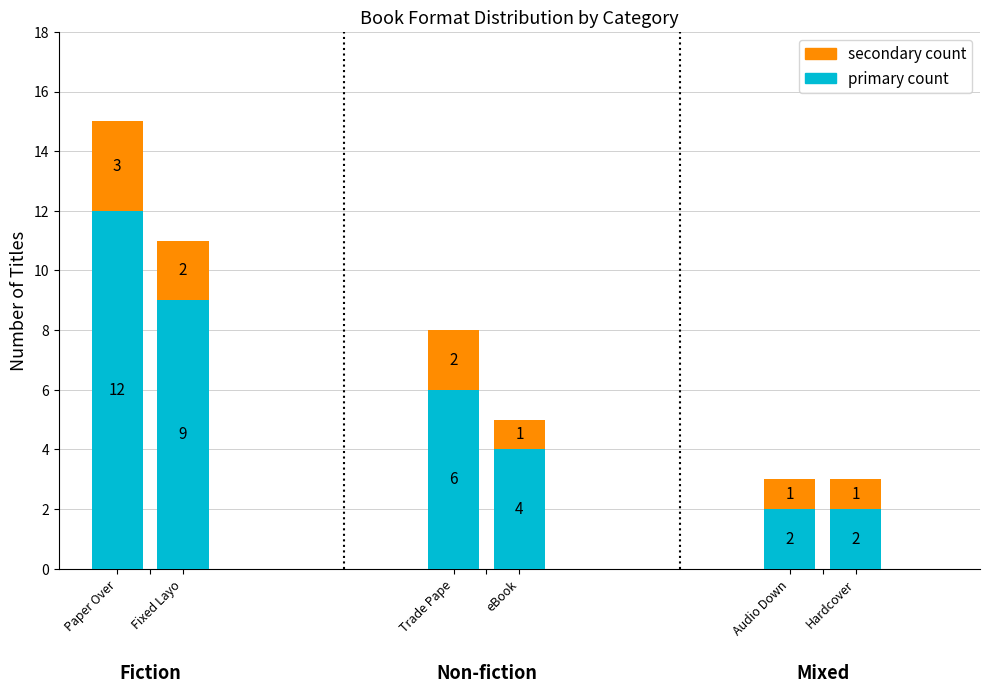

Rank the series by their average value, from lowest to highest.

Count (secondary), Count (primary)